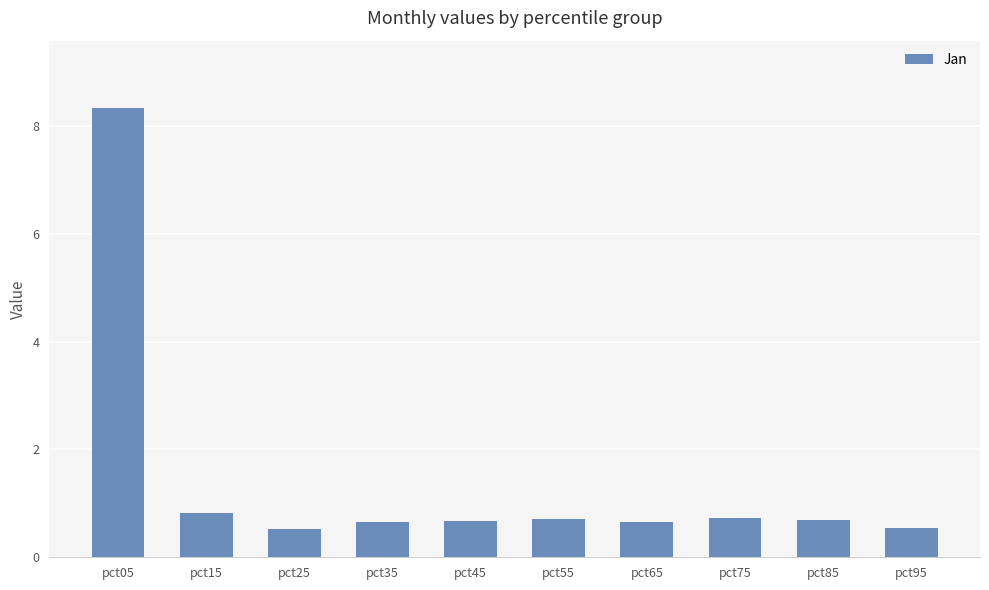

The value at pct95 is 0.2. True or false?

False